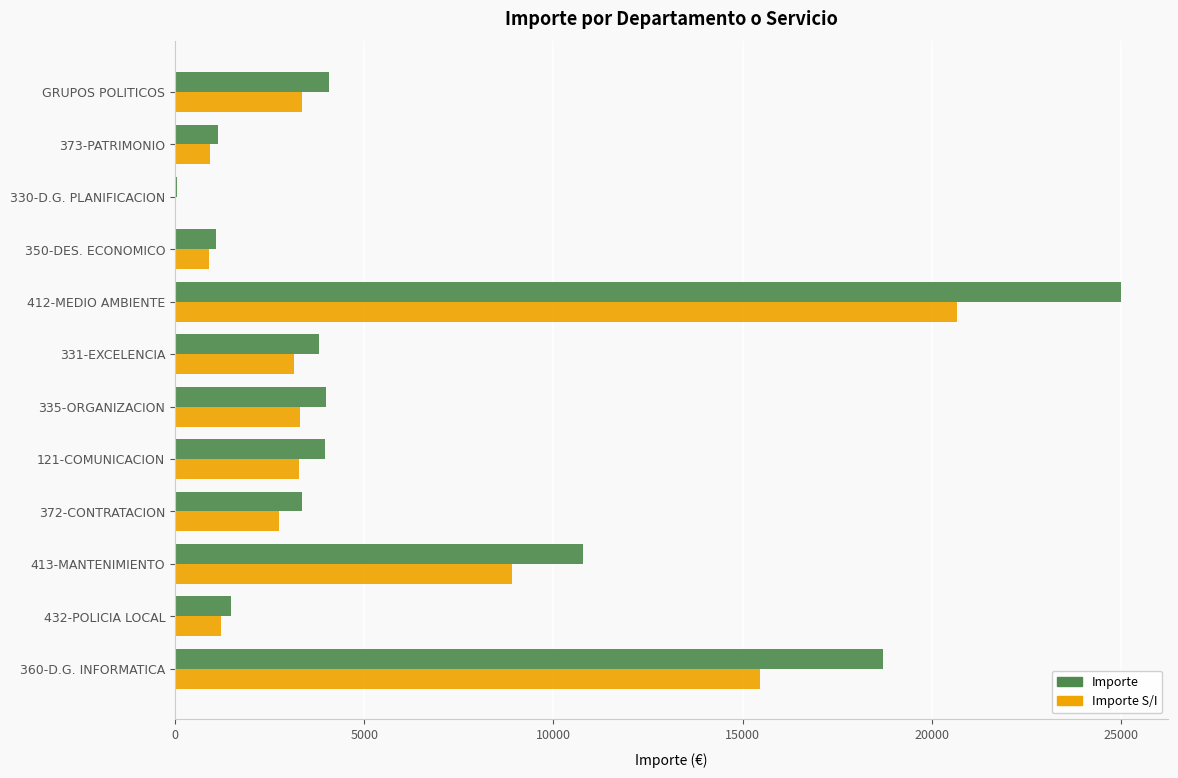

Between 432-POLICIA LOCAL and GRUPOS POLITICOS, which series saw the biggest shift?

Importe